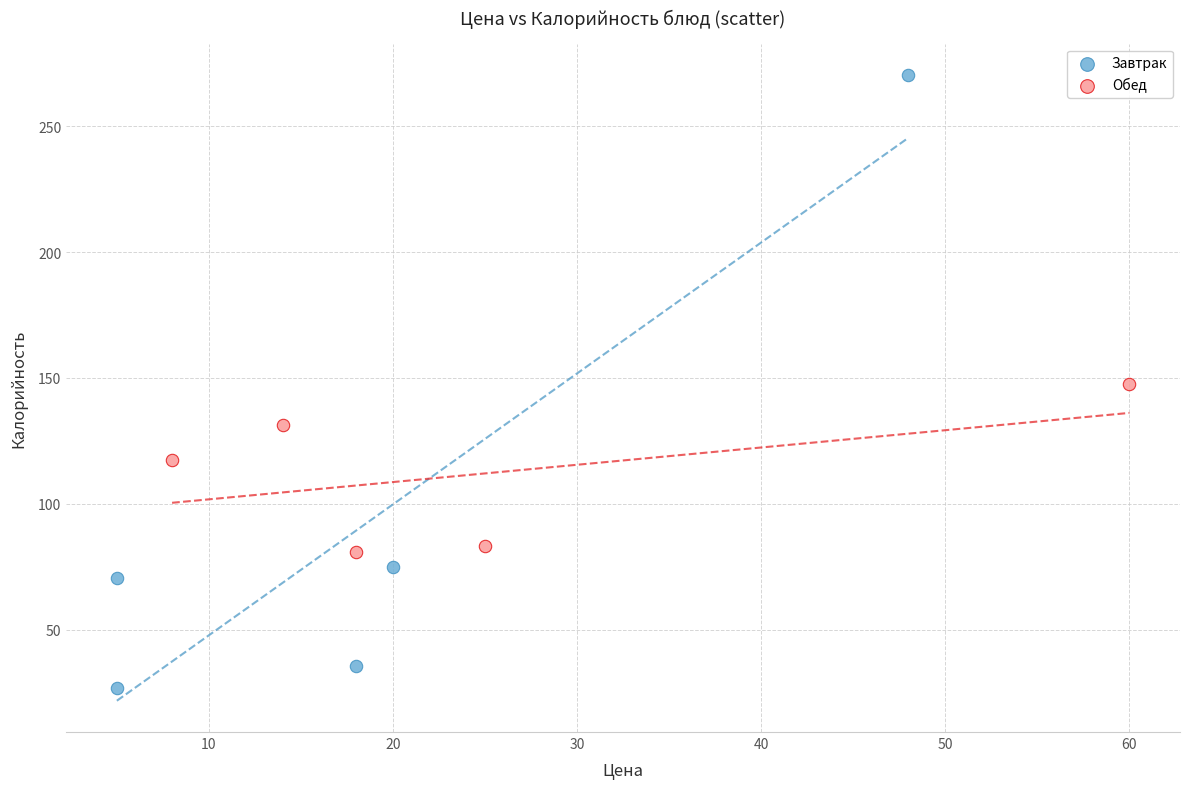

Which series contains the highest Y value?

Завтрак